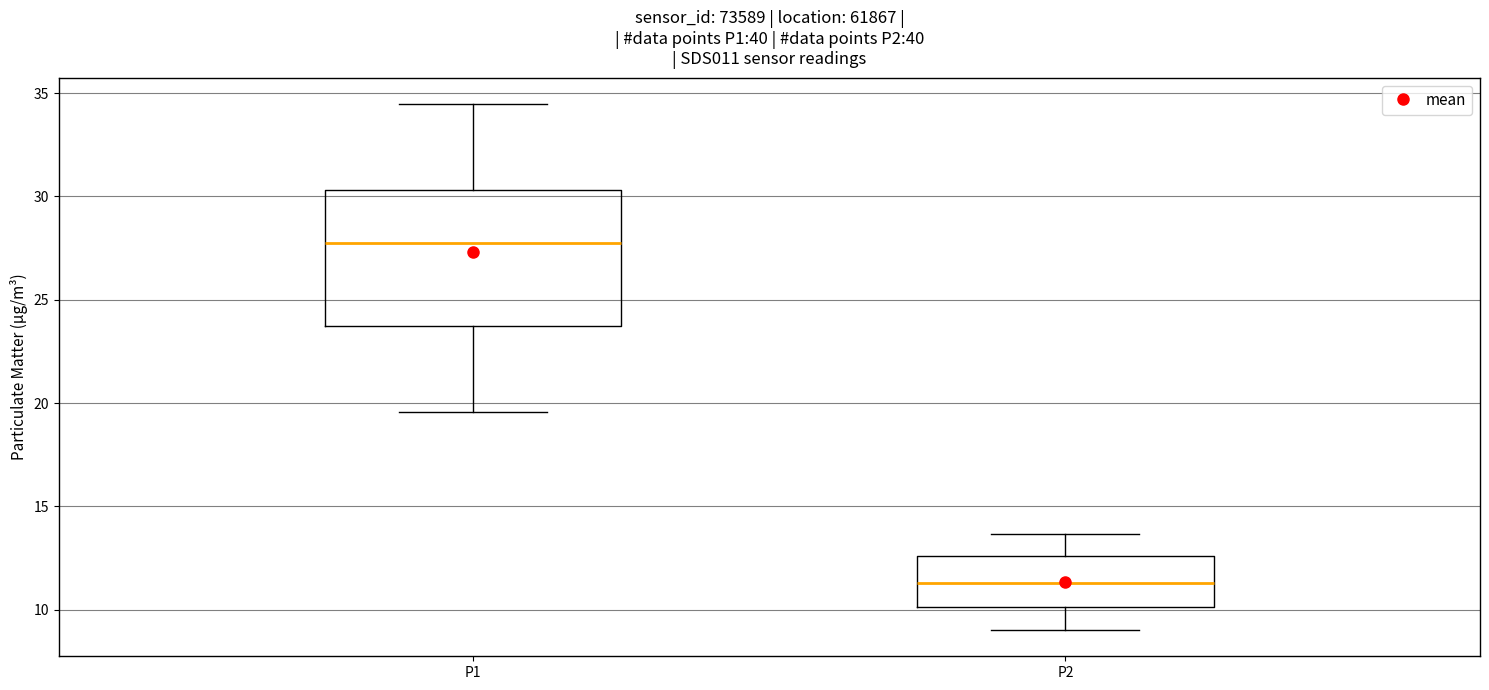

Which box has the highest median line?

P1